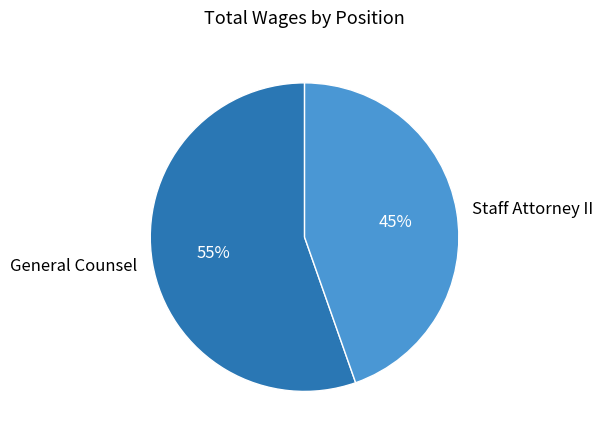

Combined, do General Counsel and Staff Attorney II account for over 50%?

Yes